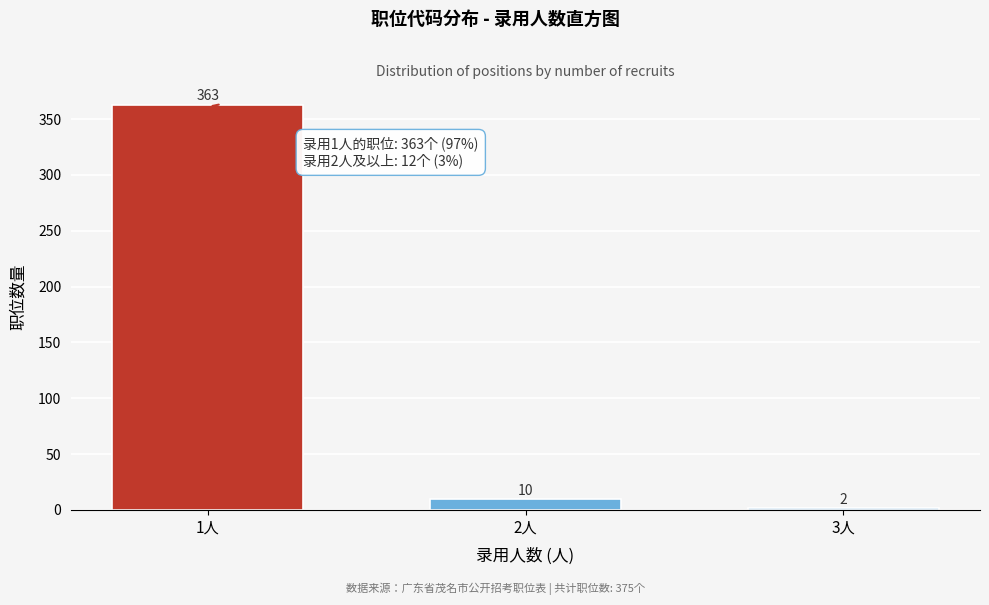

Reading right to left, extract all data points from this chart.

3人=2	2人=10	1人=363